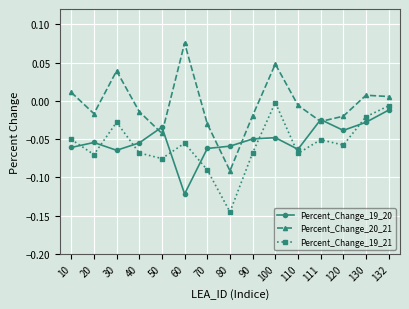

Which series has the widest spread of values?

Percent_Change_20_21